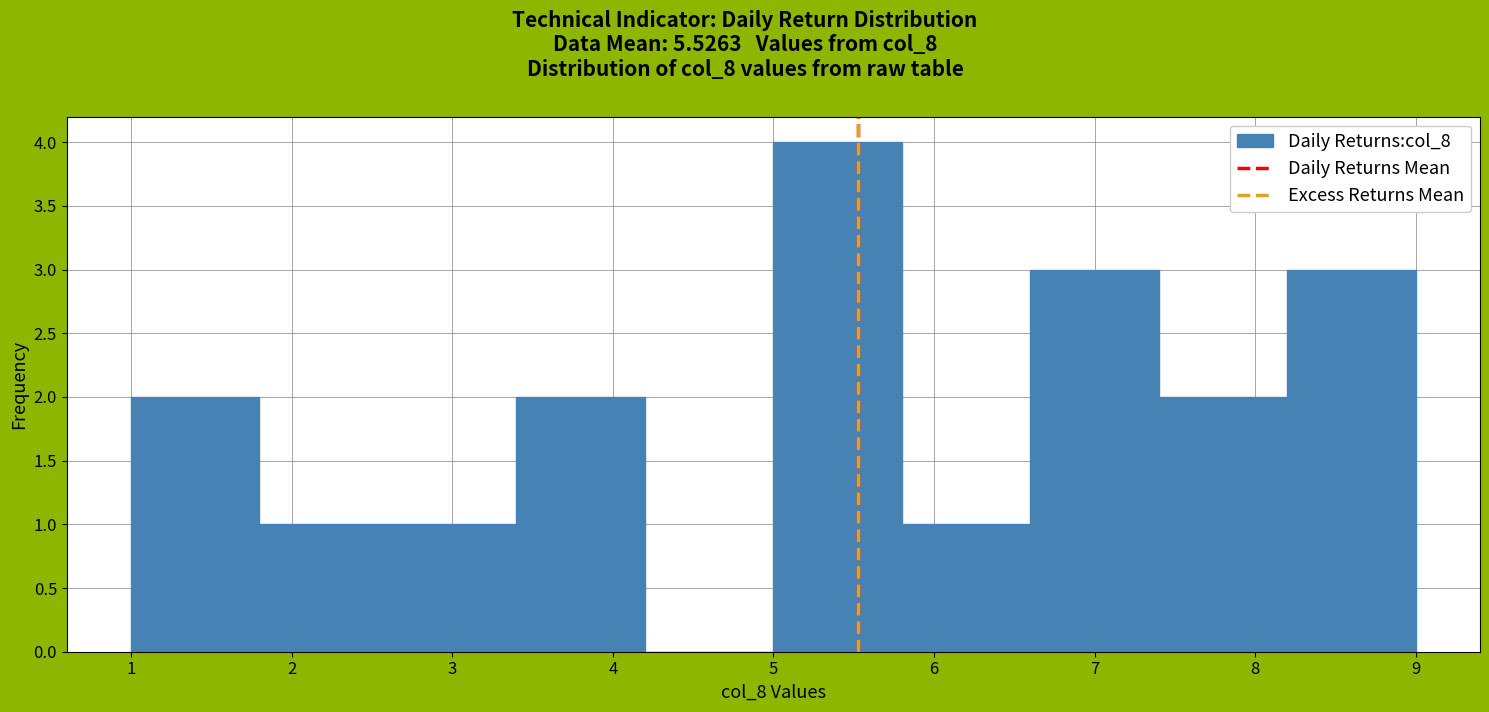

Over which range of the x-axis is the bar tallest?

5.0 to 5.8